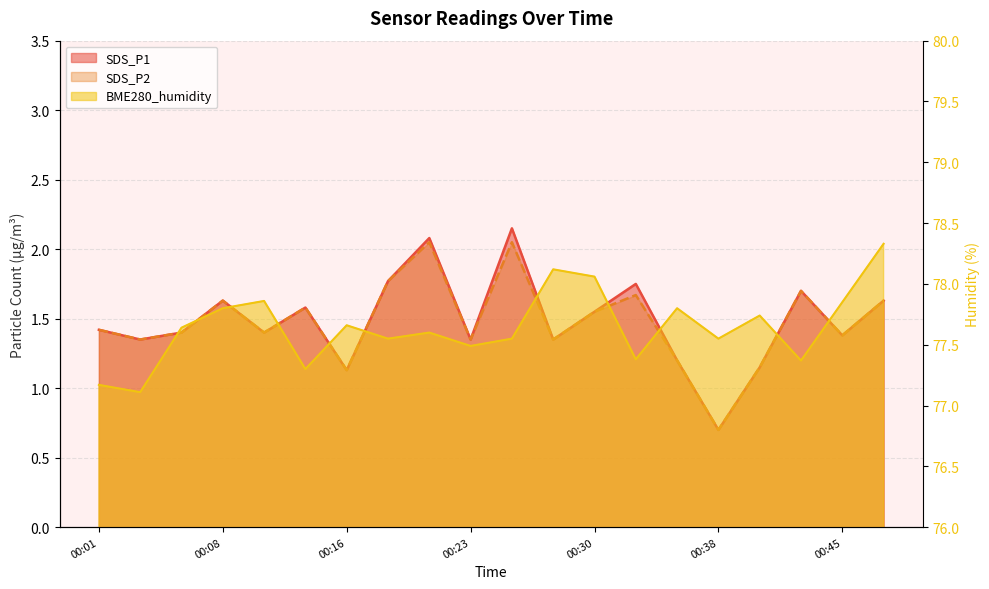

What is the sum of the SDS_P1 values at 00:25 and 00:11?

3.5